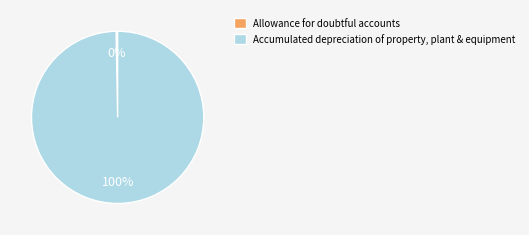

What is the smallest slice in the pie chart?

Allowance for doubtful accounts